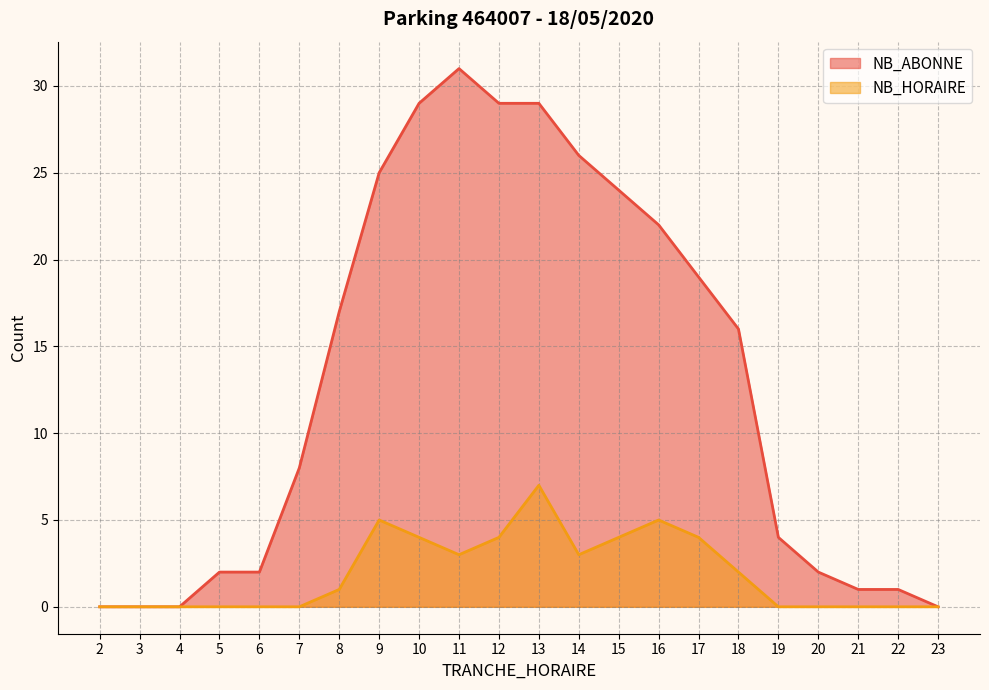

How many values in the NB_ABONNE series exceed 16?

10